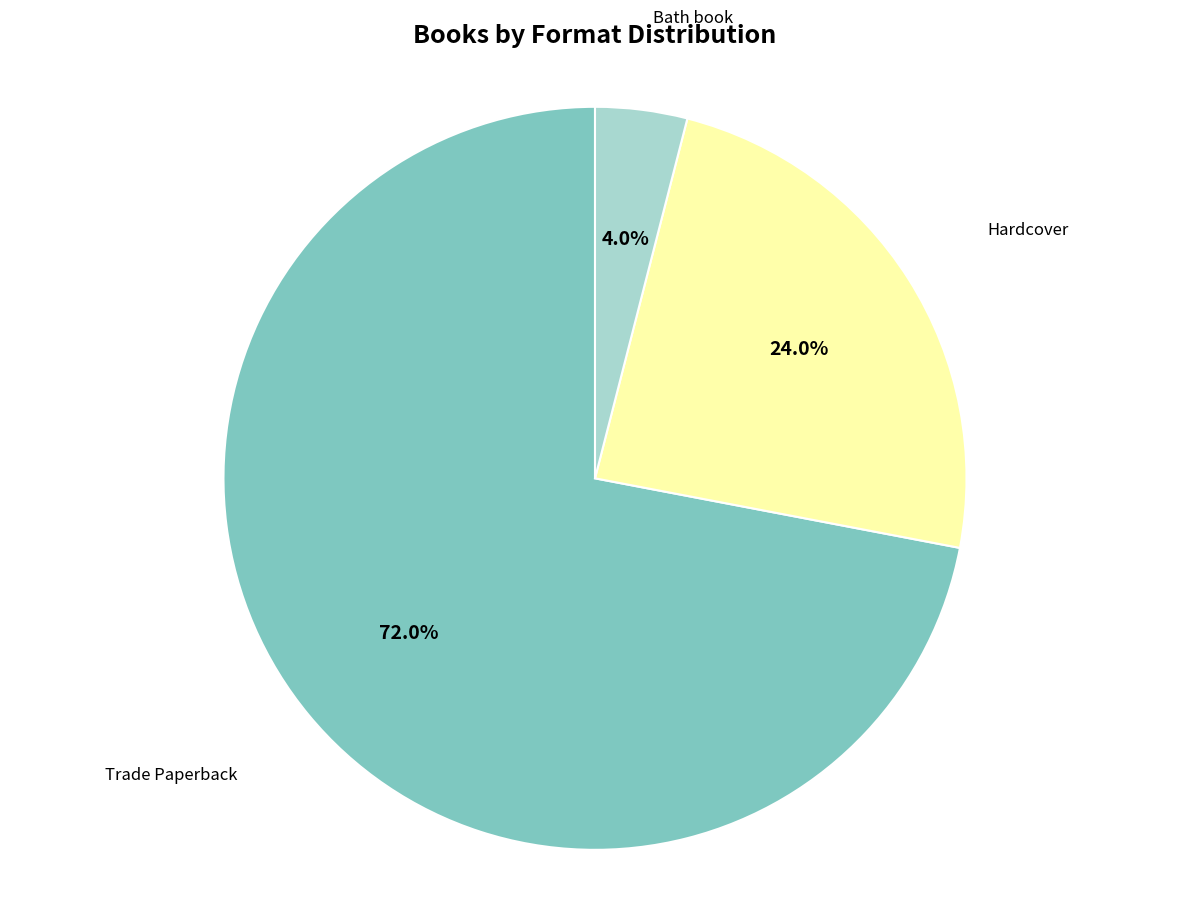

Is there any slice that represents more than half of the pie?

Yes